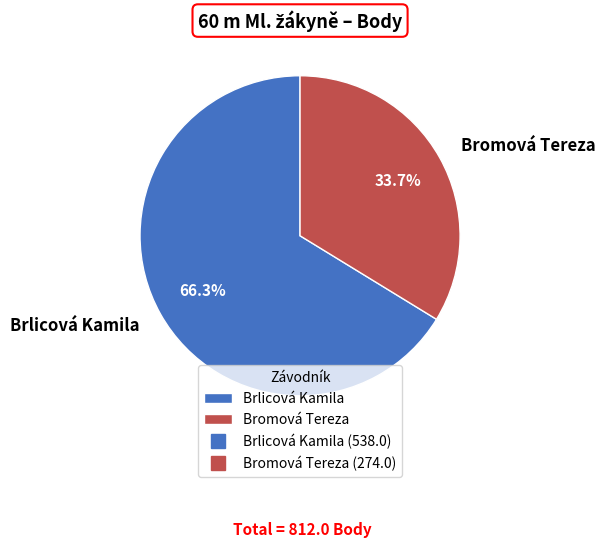

Which has a higher value, Bromová Tereza or Brlicová Kamila?

Brlicová Kamila